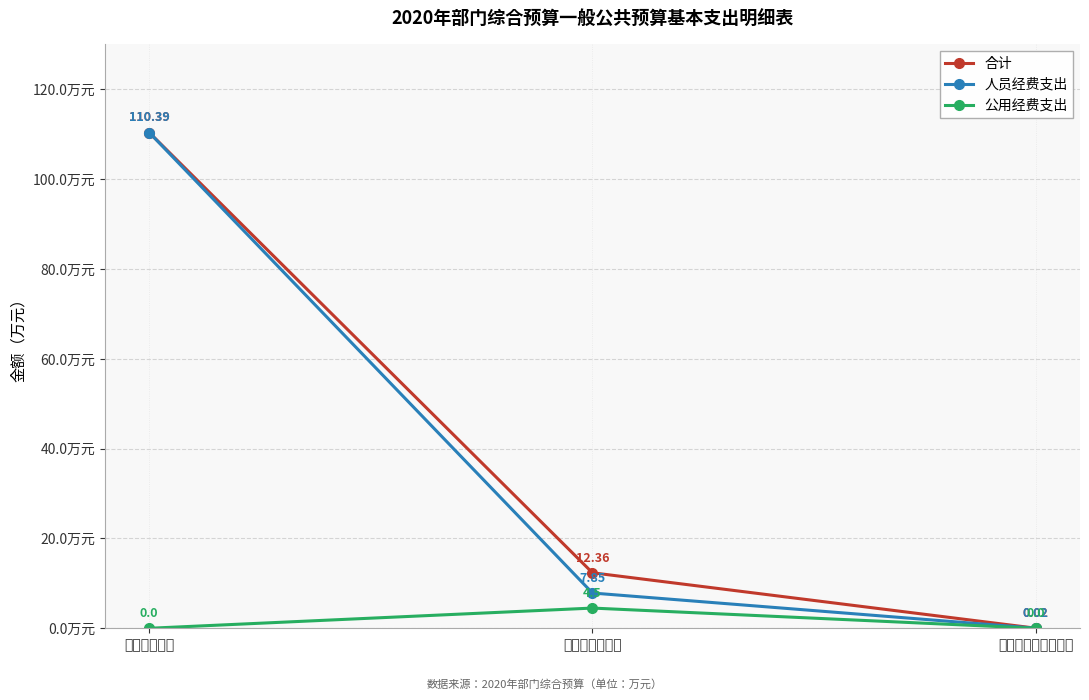

Is the value of 人员经费支出 at 工资福利支出 greater than the value of 合计 at 对个人和家庭的补助?

Yes